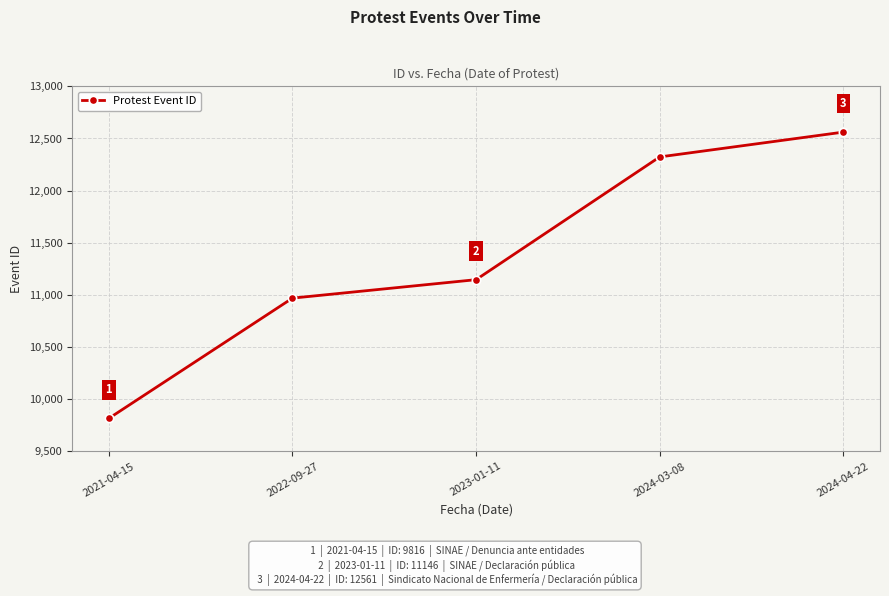

How many distinct data groups are displayed?

1